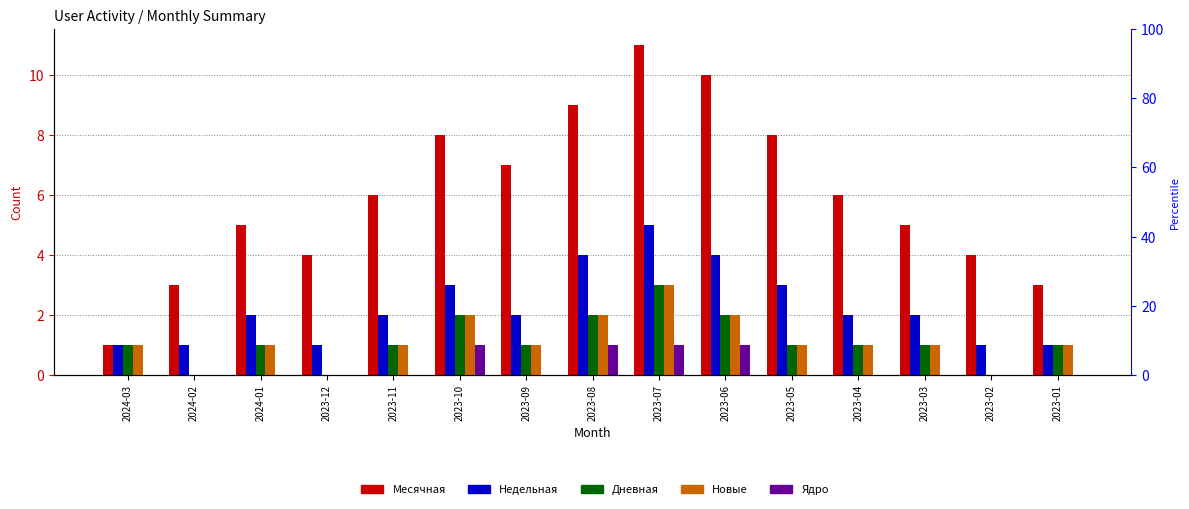

Are the bars grouped side by side (vs. stacked)?

Yes